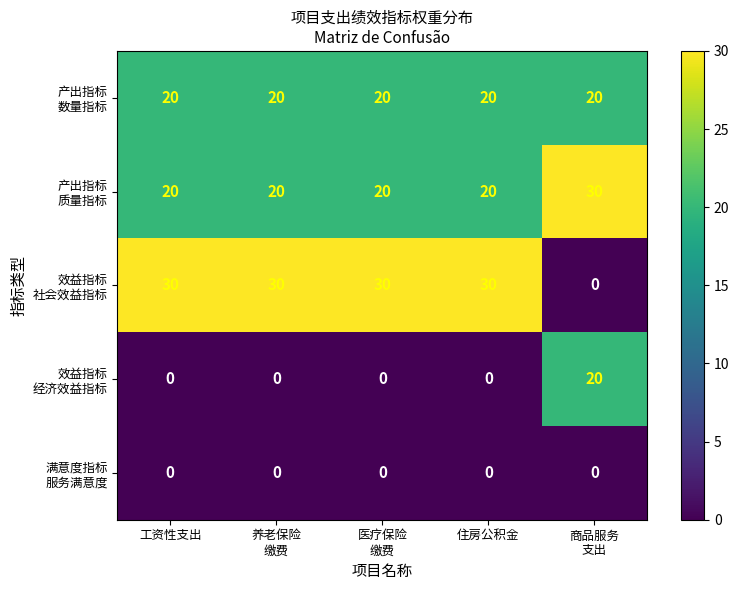

What is the total value across all series at 工资性支出?

70